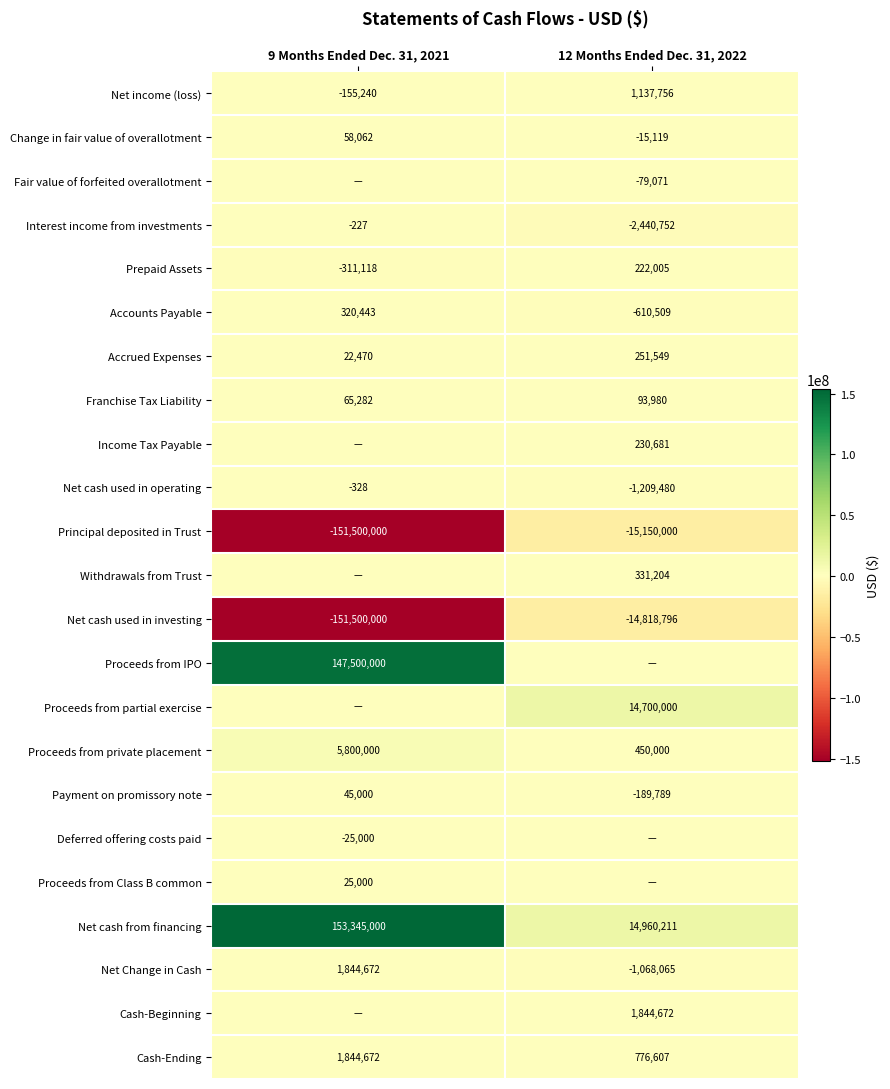

True or false: Prepaid Assets has a value of -311118 at 9 Months Ended Dec. 31, 2021.

True